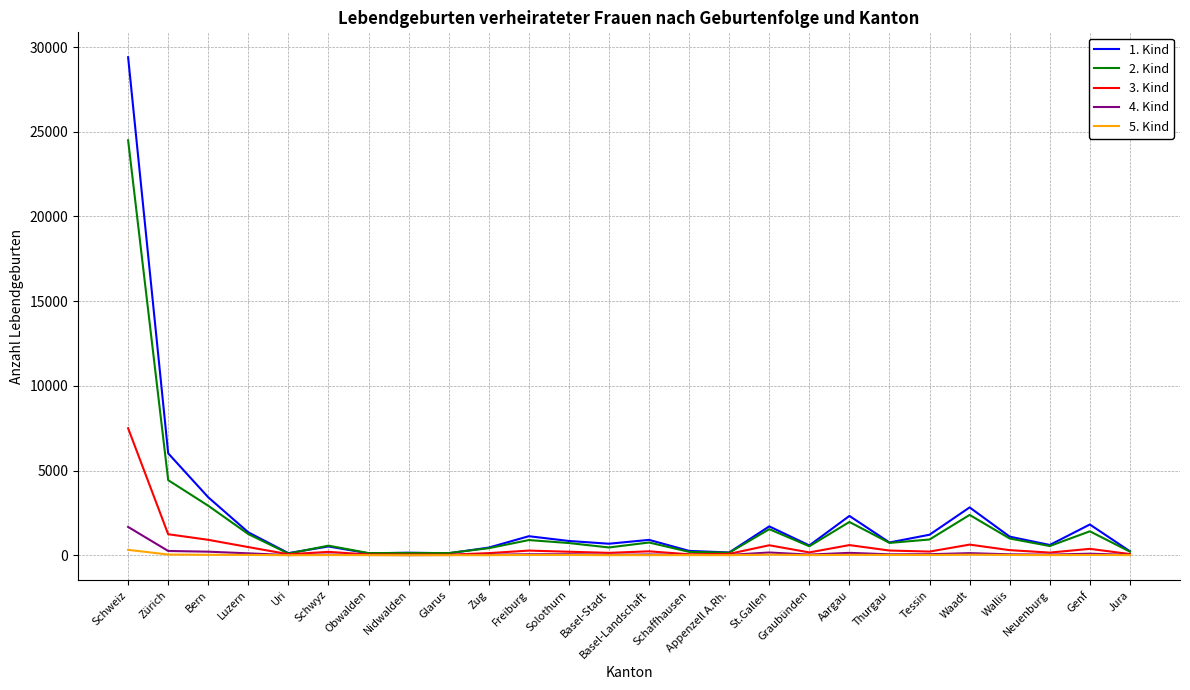

What is the difference between the maximum and minimum values in the 2. Kind series?

24401